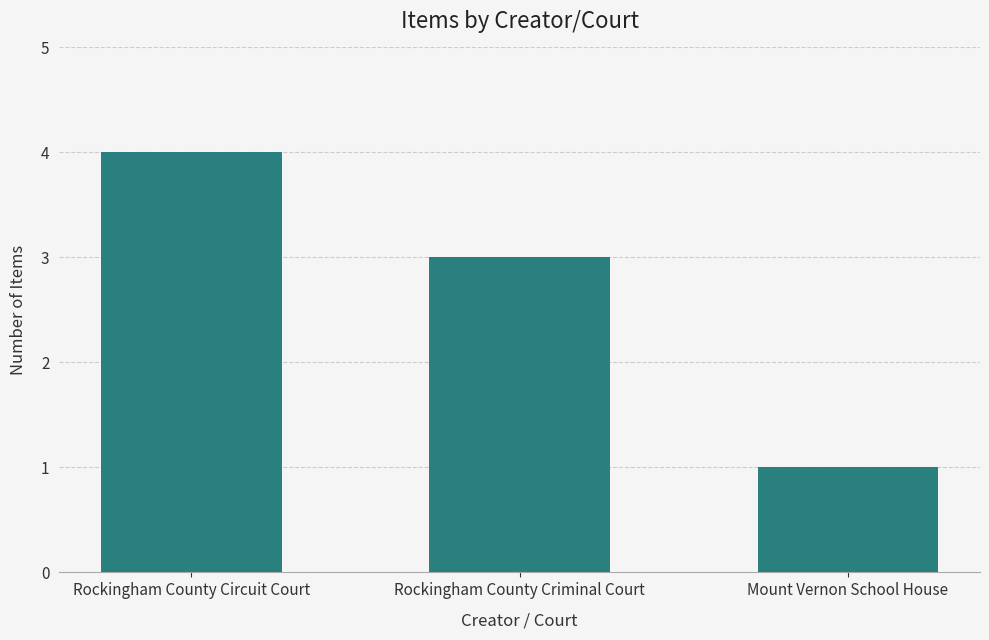

Rank the categories by value from highest to lowest.

Rockingham County Circuit Court, Rockingham County Criminal Court, Mount Vernon School House